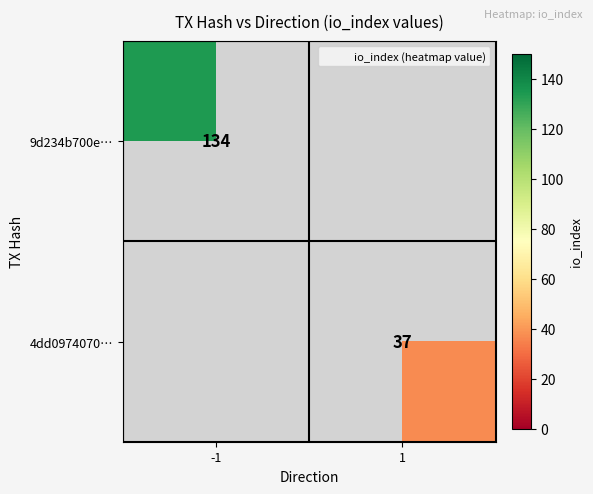

The value of 9d234b700e… at -1 is 51.7. True or false?

False